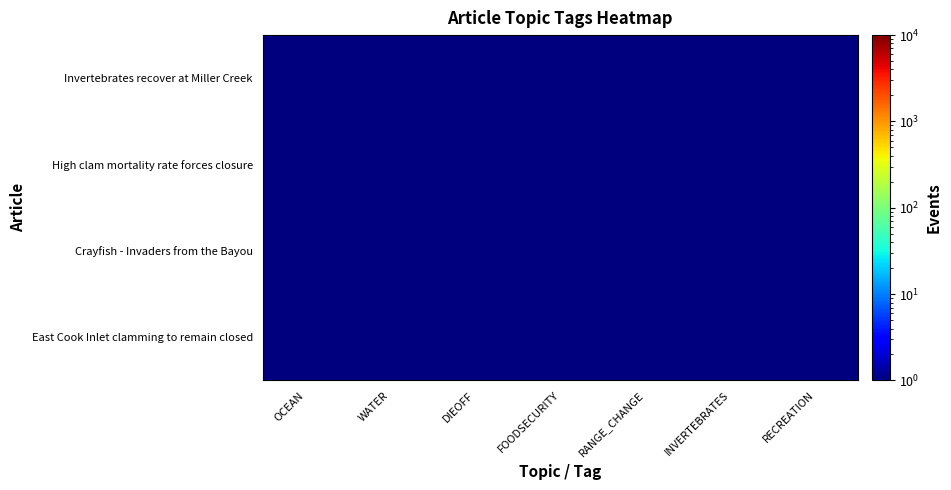

Which has a higher value, FOODSECURITY or RECREATION?

FOODSECURITY